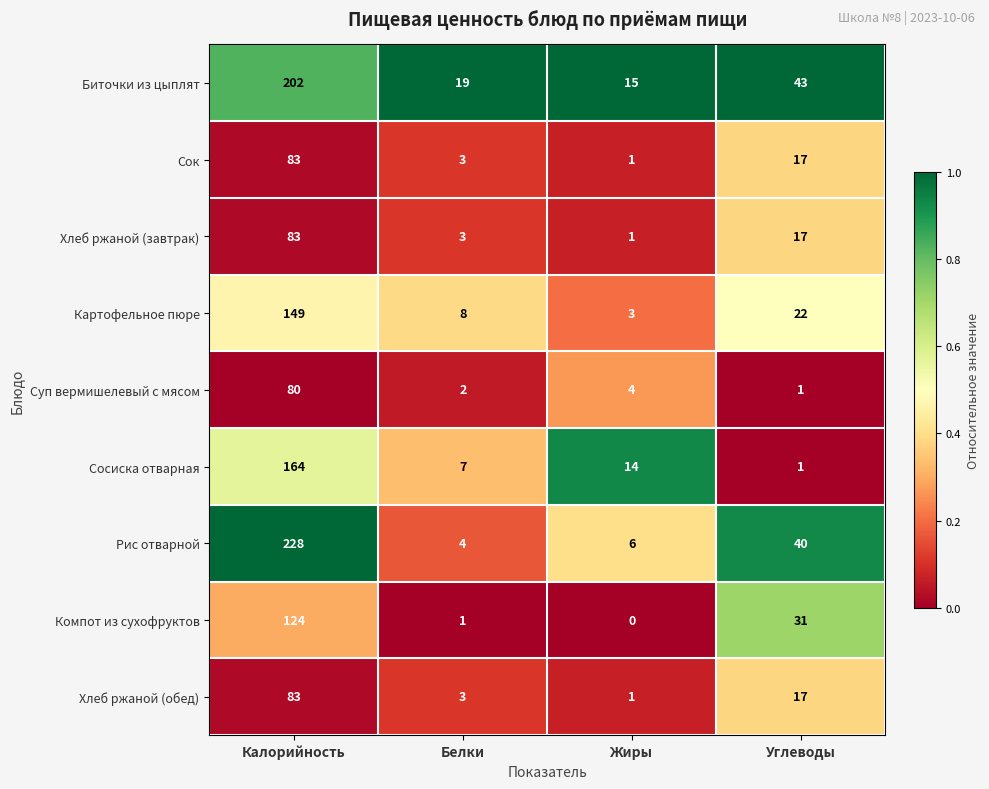

What is the sum of the Хлеб ржаной (завтрак) values at Жиры and Белки?

4